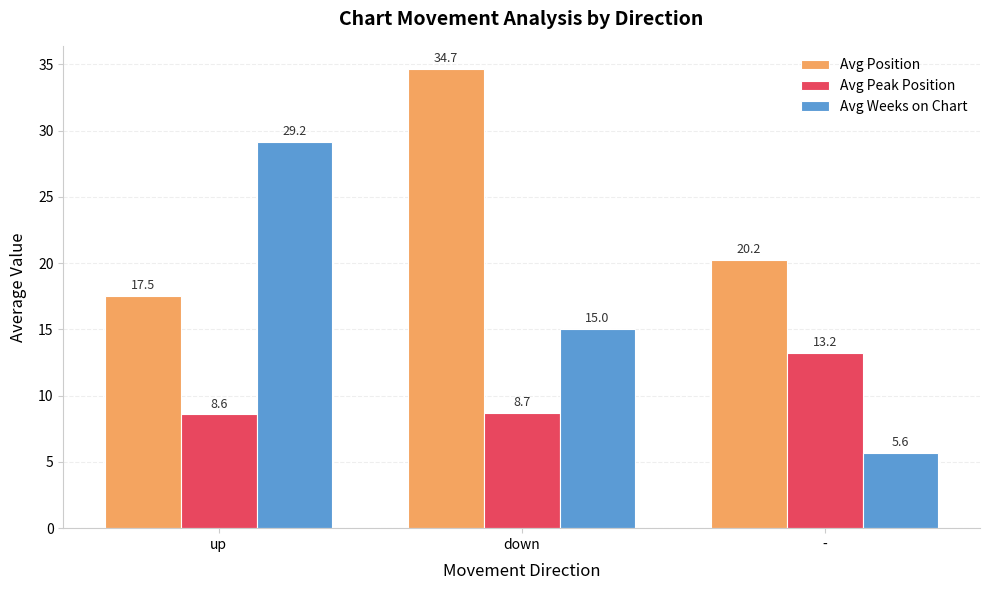

Is it true that Avg Weeks on Chart equals 45.8 at up?

False